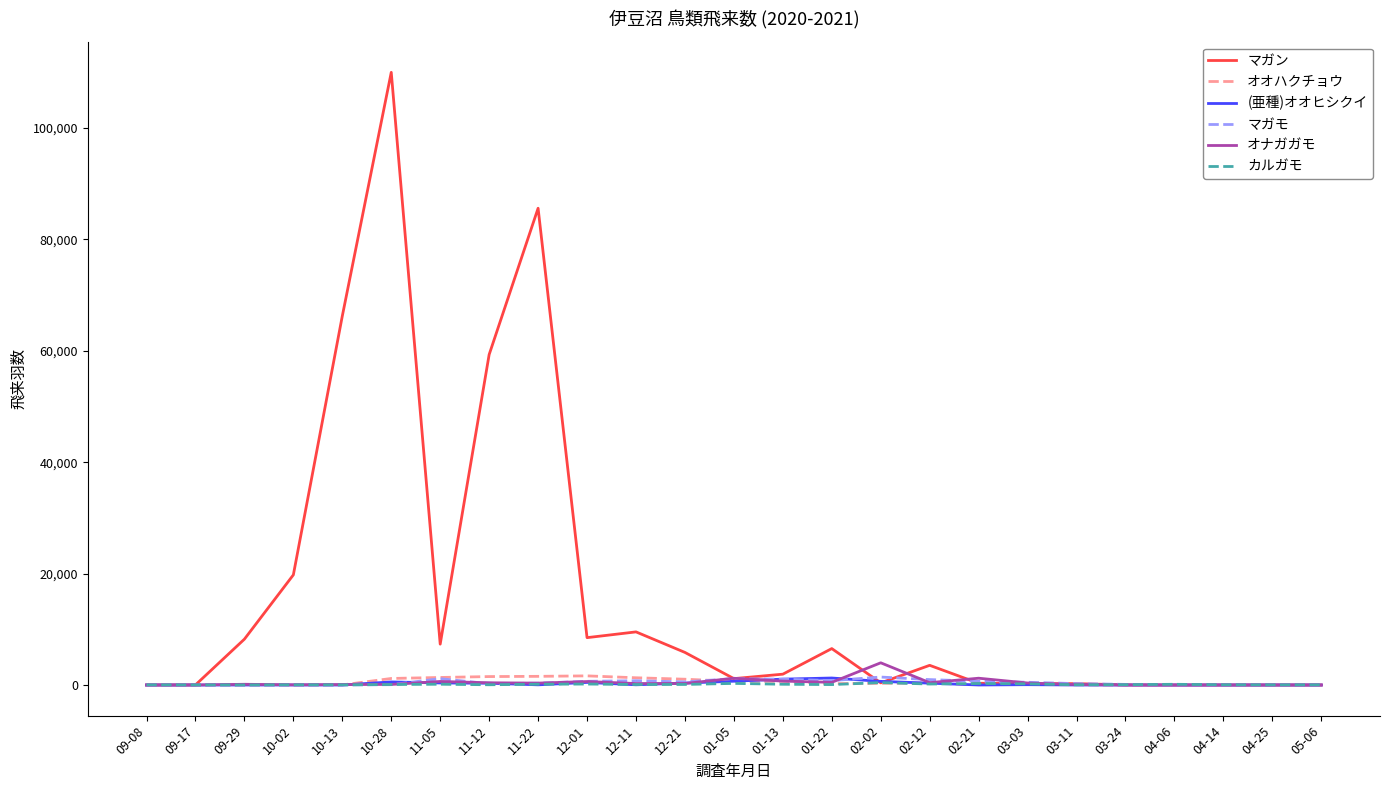

Which label corresponds to the largest value in the chart?

10-28